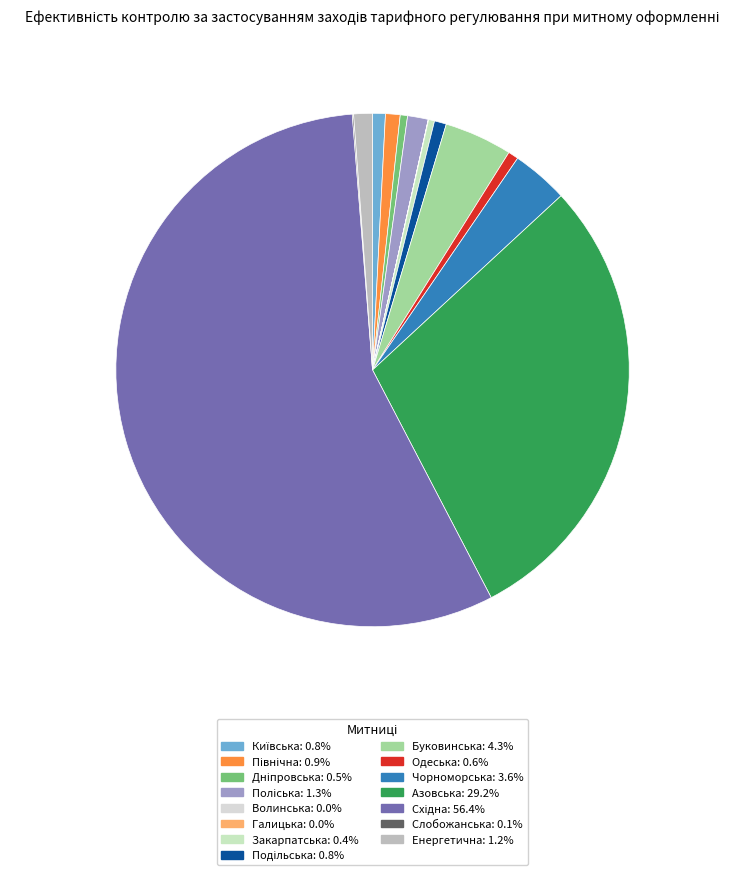

To the nearest percent, what is the average slice percentage?

7%